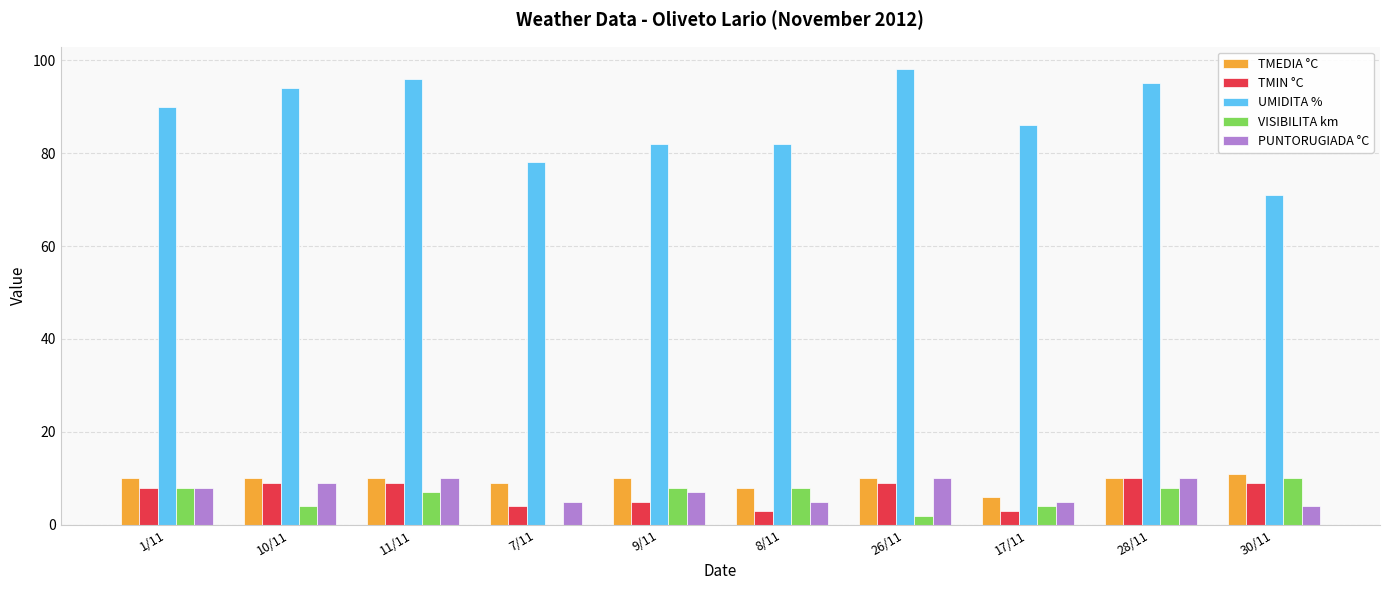

Is it true that TMEDIA °C equals 10 at 9/11?

True